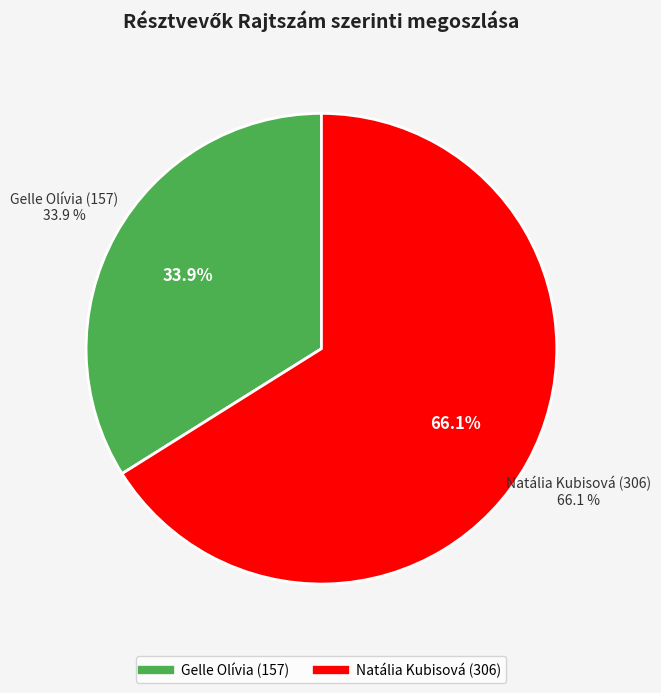

Is there a majority slice in this chart?

Yes